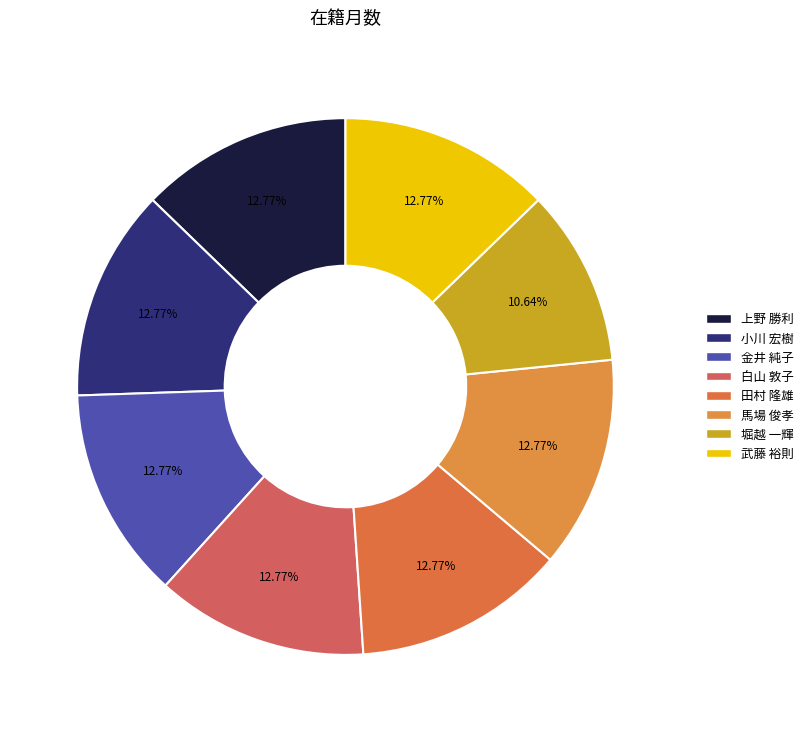

What portion of the pie excludes 武藤 裕則?

87.2%